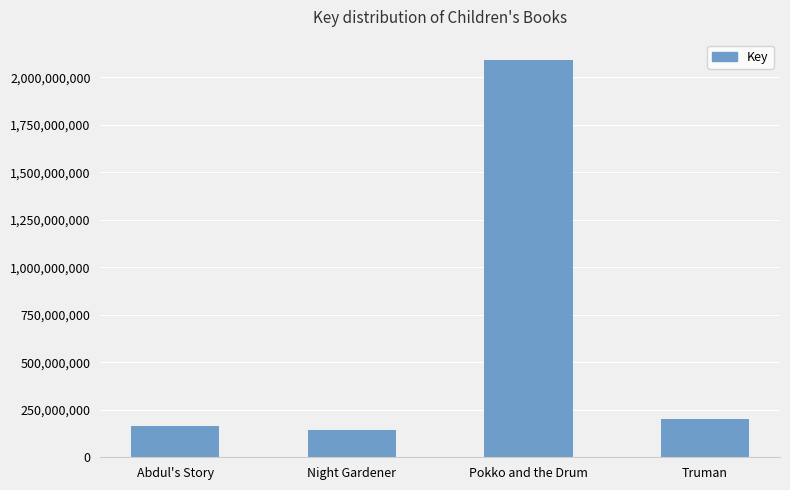

Are the bars horizontal?

No